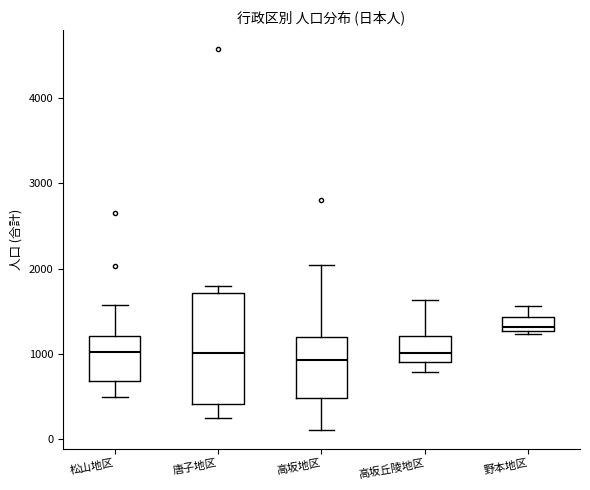

Which box has the highest median line?

野本地区